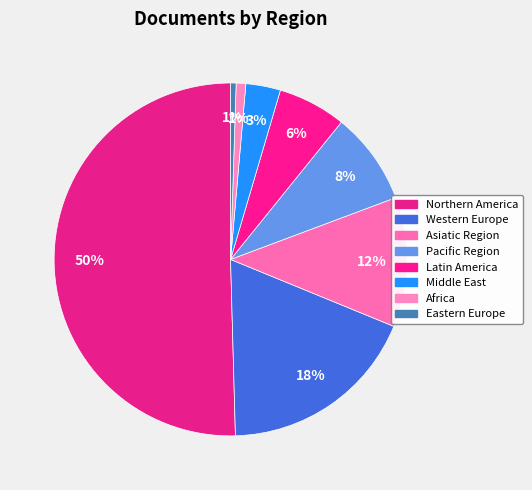

Count the number of slices in the pie.

8